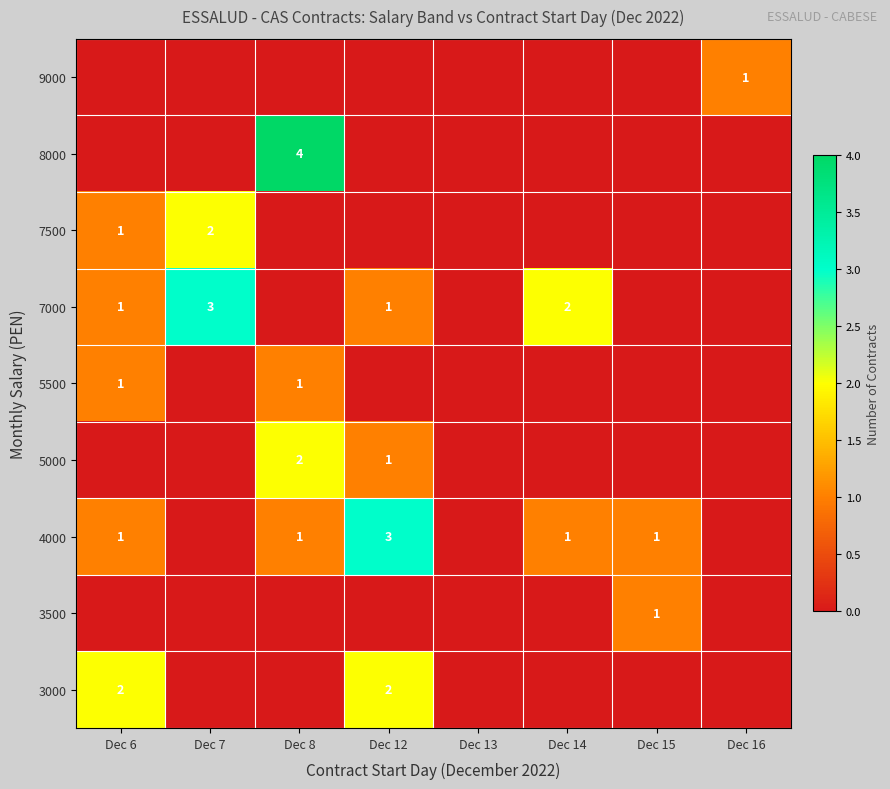

True or false: 3500 has a value of 2 at Dec 15.

False